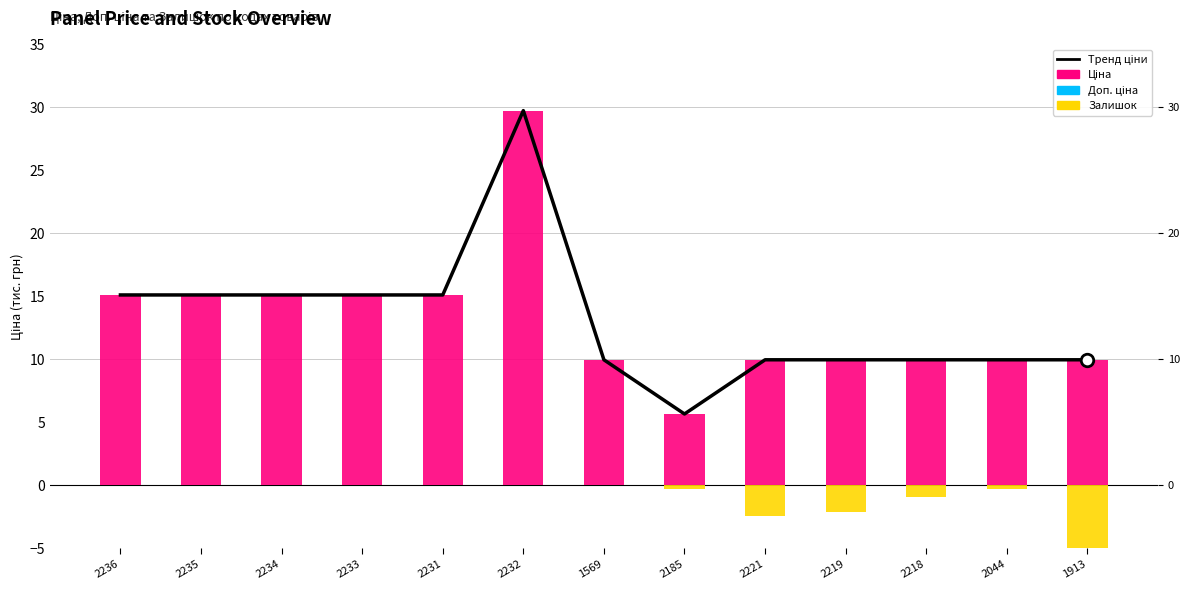

Which series has the largest total across all categories?

Тренд ціни